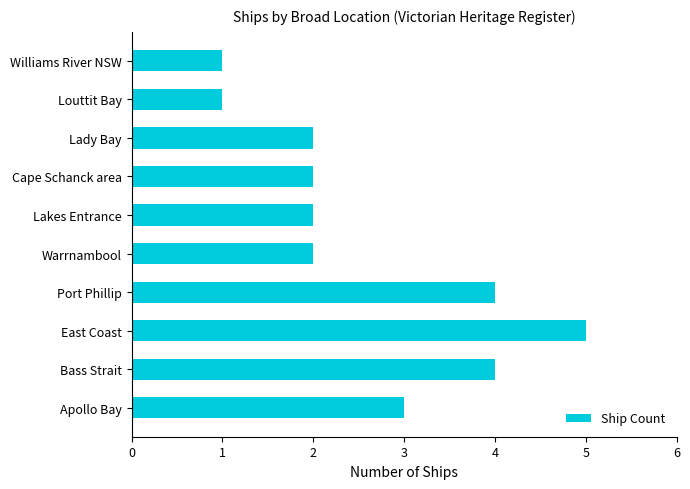

Reading bottom to top, extract all data points from this chart.

3	4	5	4	2	2	2	2	1	1